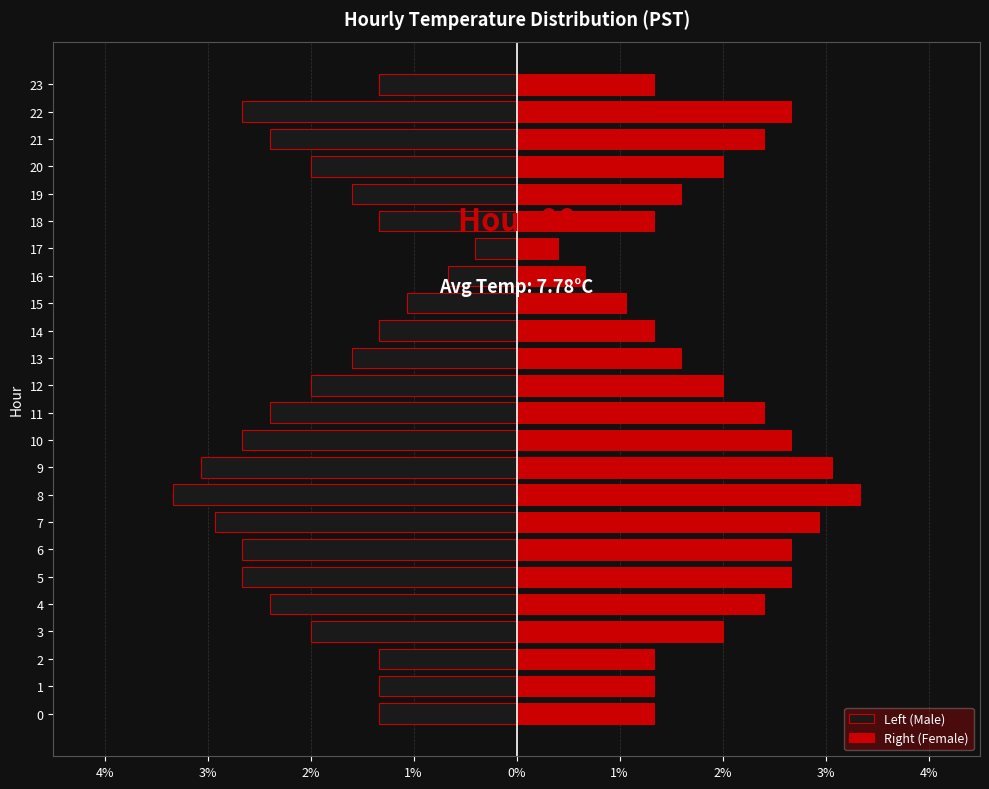

At how many categories does at least one series exceed 2?

10